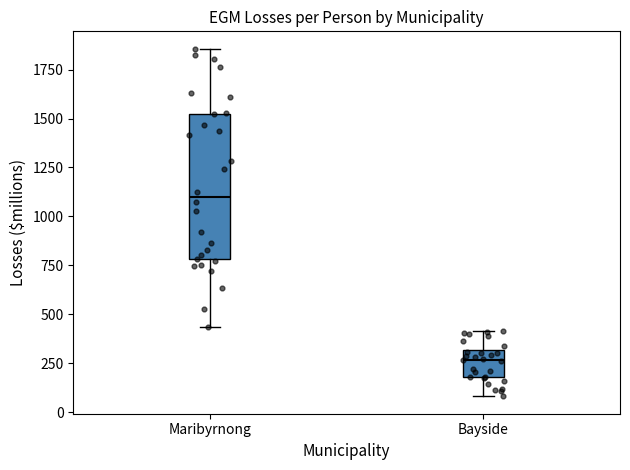

Which box's median line is the lowest?

Bayside